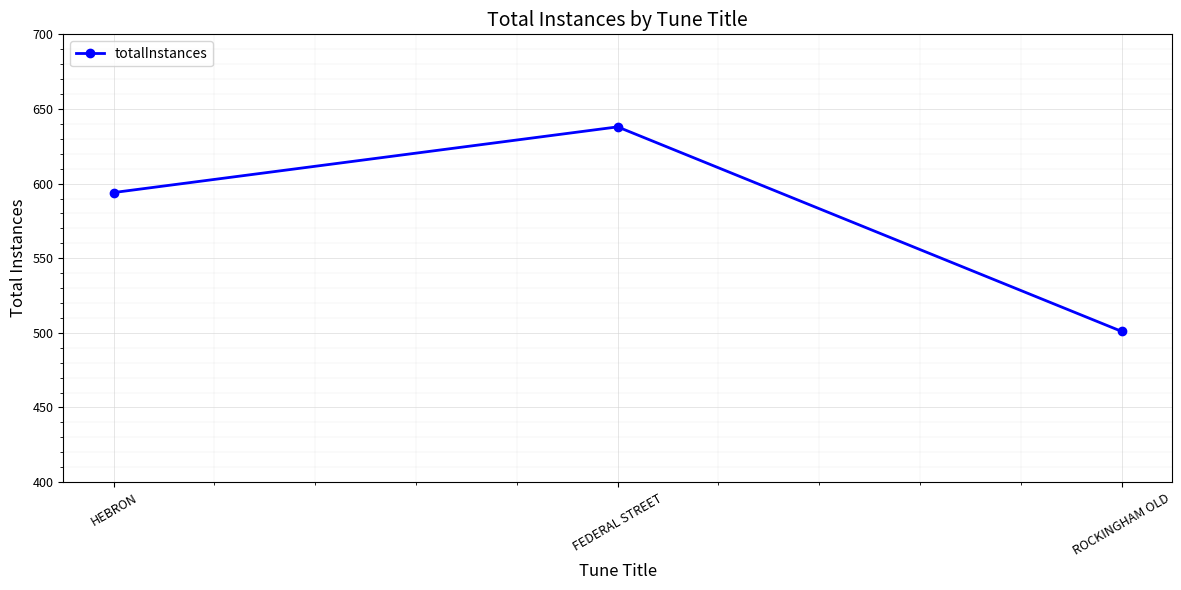

Rank the categories by value from lowest to highest.

ROCKINGHAM OLD, HEBRON, FEDERAL STREET